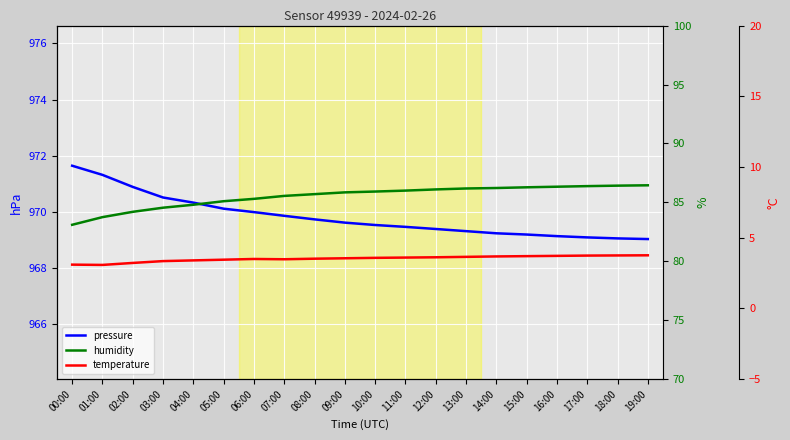

Which category has the highest value in the temperature series?

19:00